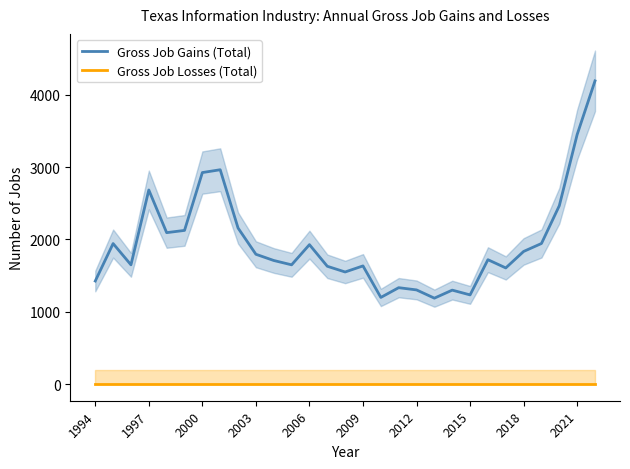

The value of Gross Job Losses (Total) at 2000 is 0. True or false?

True